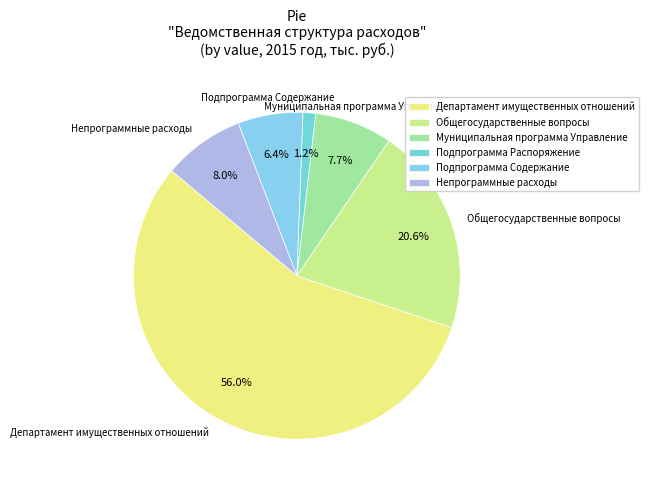

What is the ratio of the value at Подпрограмма Распоряжение to the value at Непрограммные расходы?

0.2